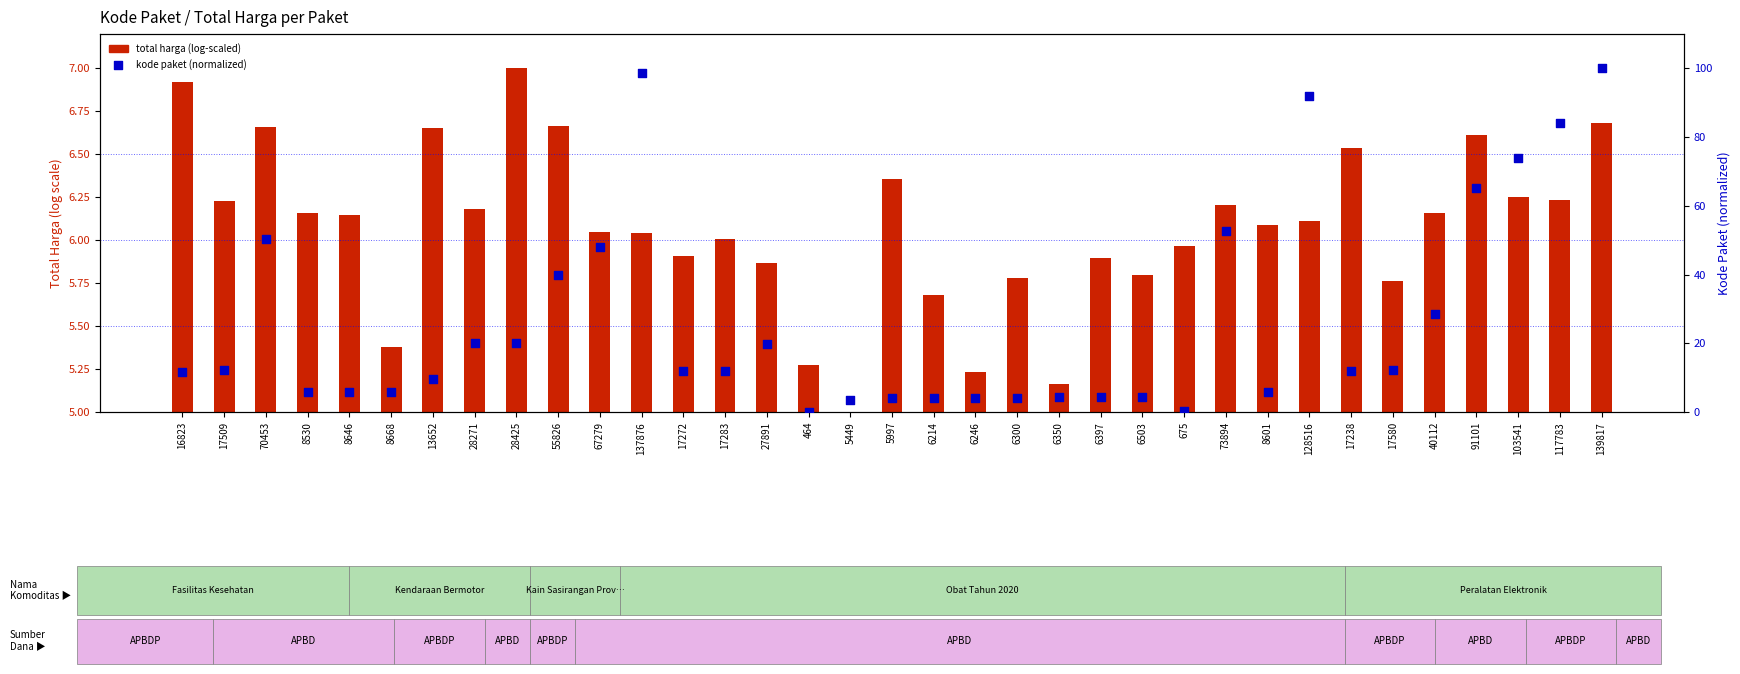

At which category is the sum across all series the highest?

139817